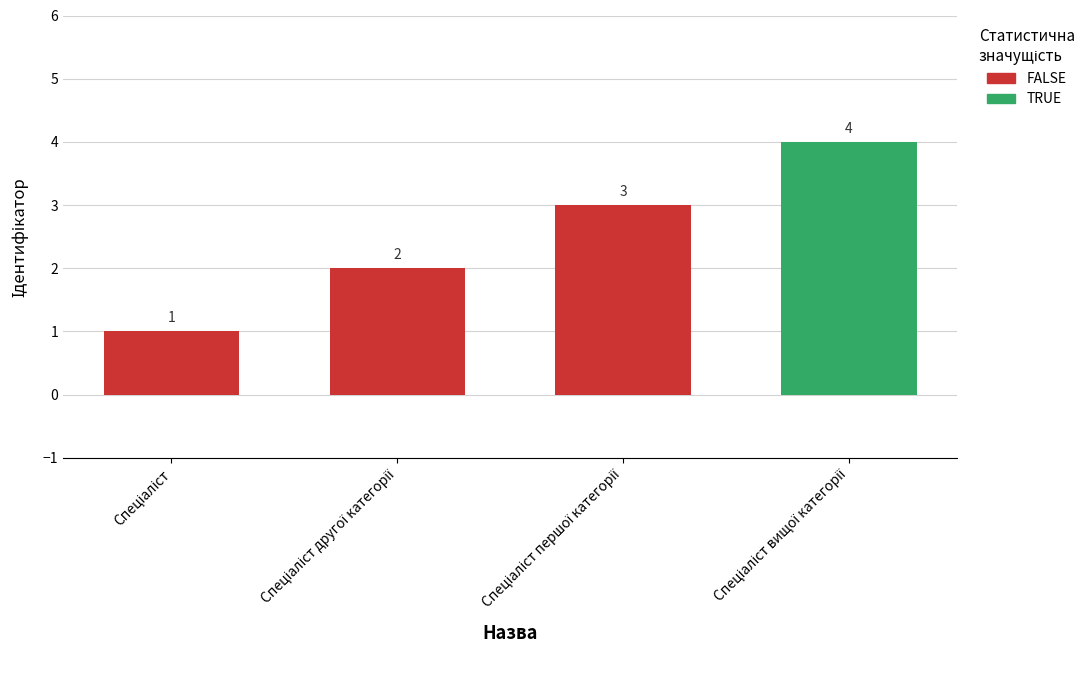

What is the value of the 1st bar from the left?

1